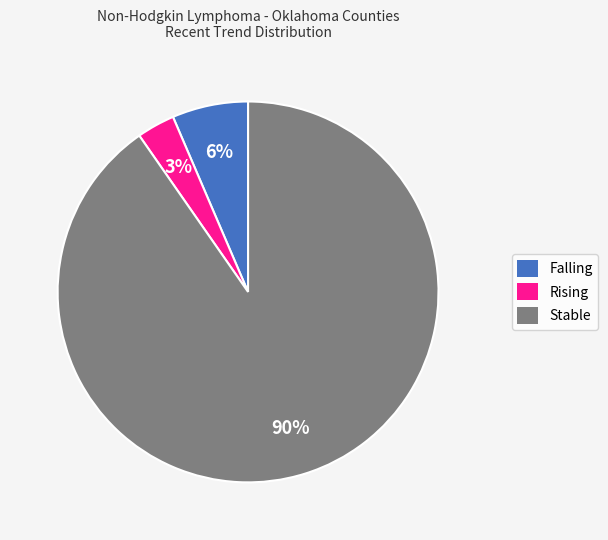

Rank the categories by value from highest to lowest.

Stable, Falling, Rising